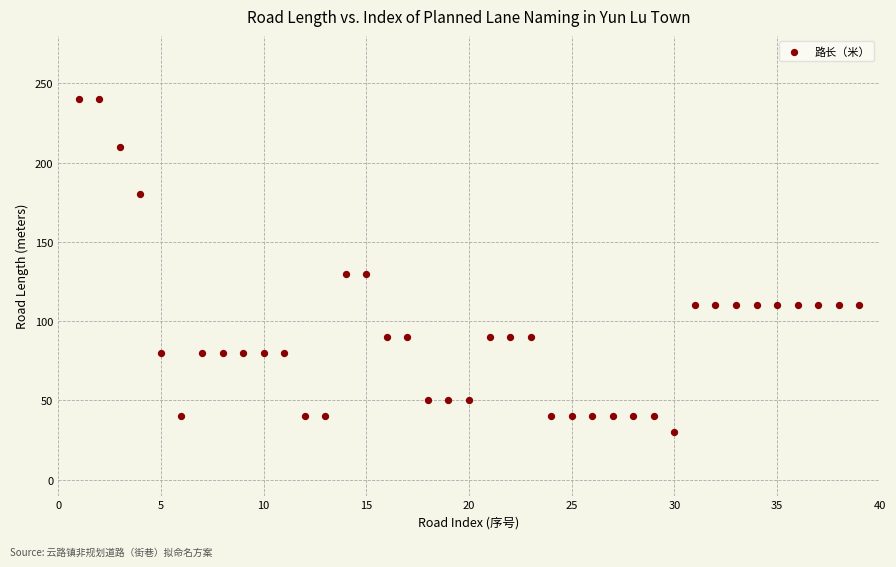

What is the range of X values (max minus min)?

38